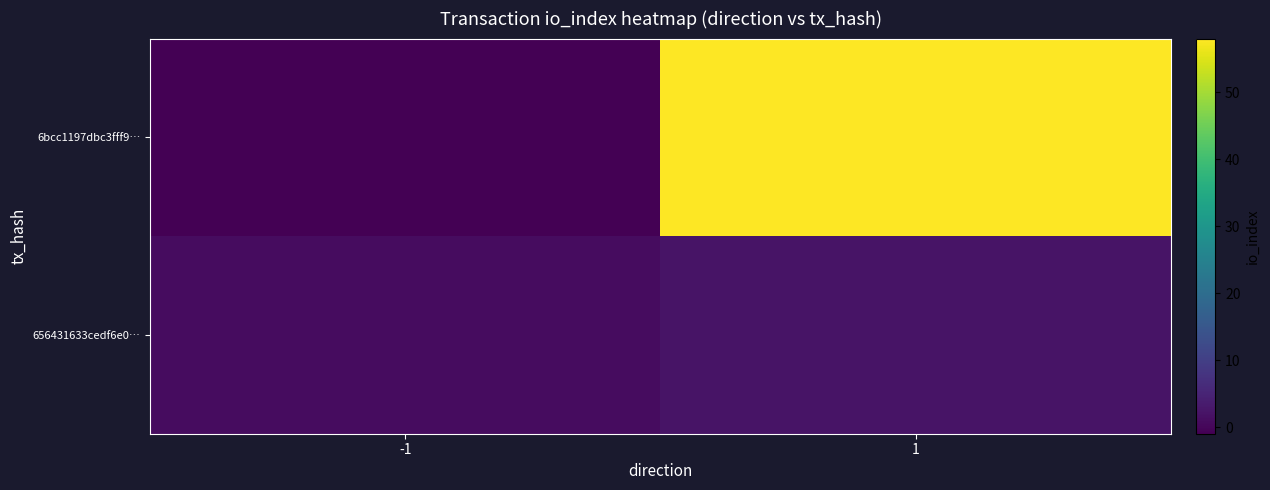

Which series has the largest range (max minus min)?

6bcc1197dbc3fff9…